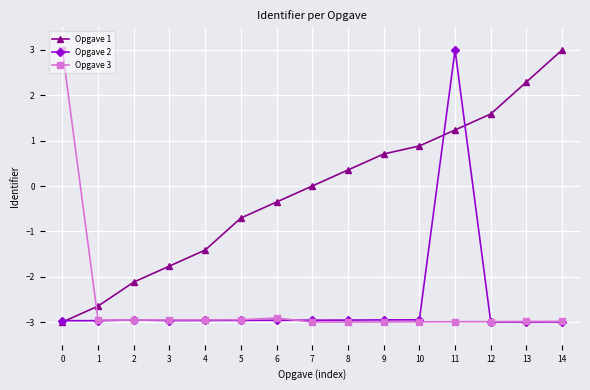

What is the average value of the Opgave 2 series?

-2.6